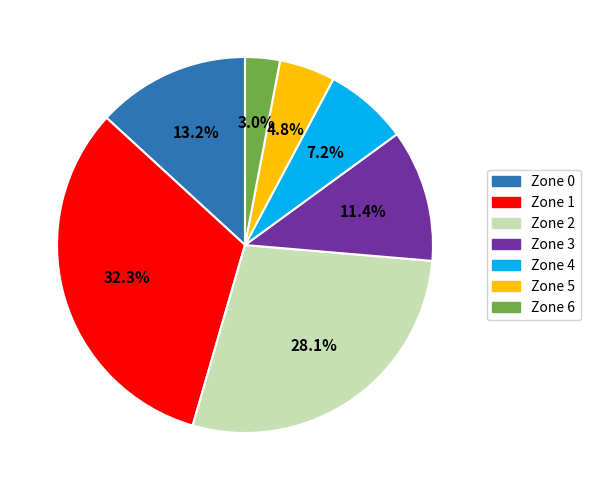

Count the number of slices in the pie.

7